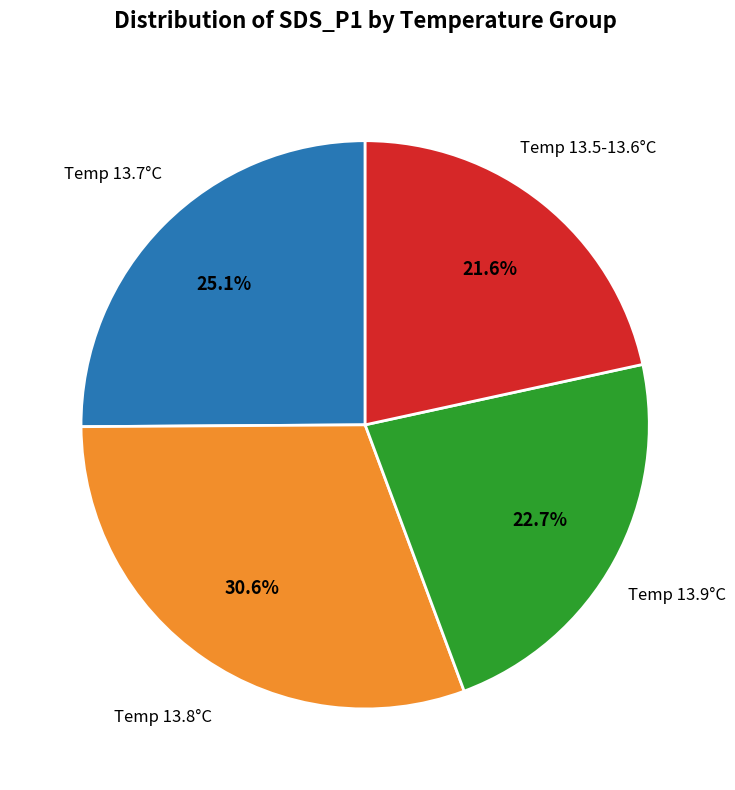

Is there a majority slice in this chart?

No